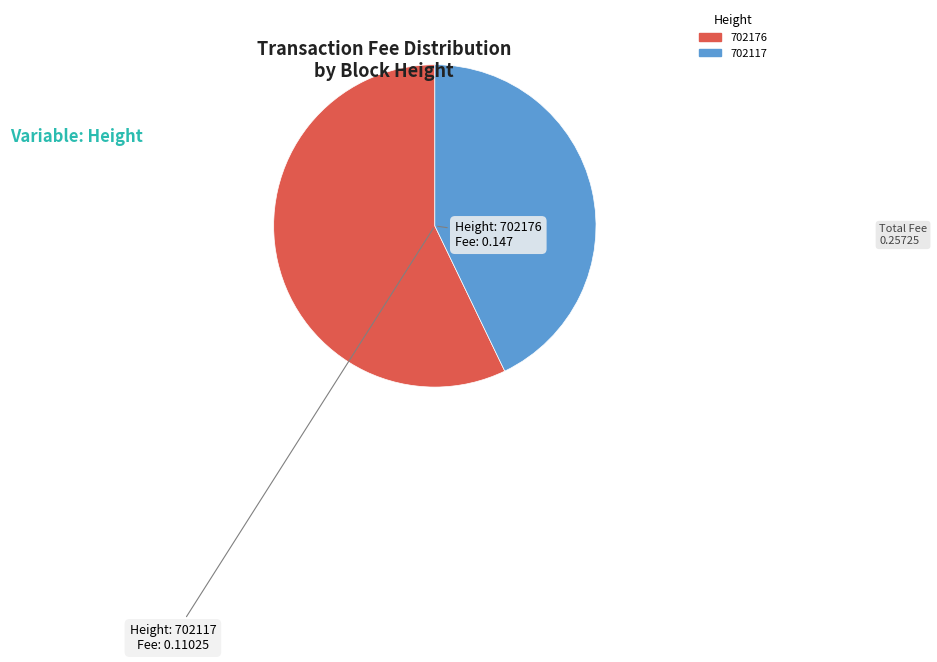

How many slices are in this pie chart?

2